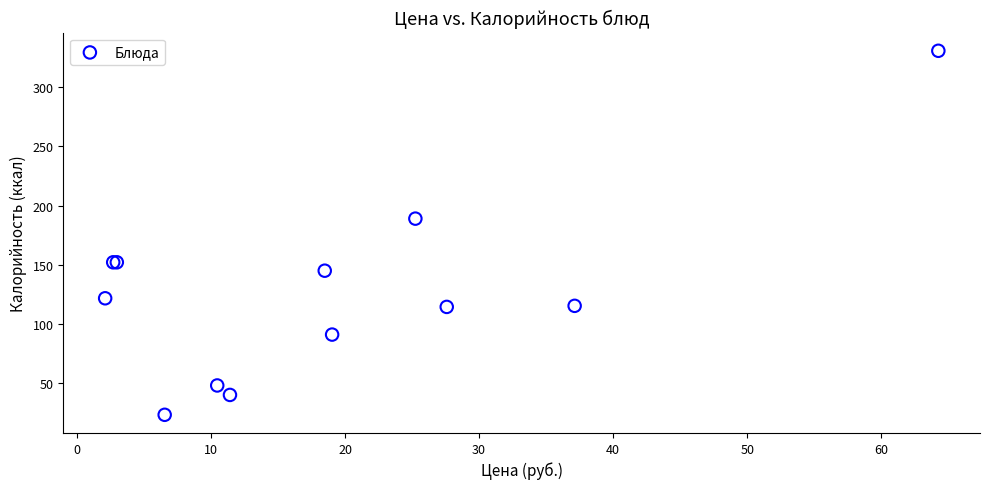

What Y value in the scatter plot is closest to 177?

189.0